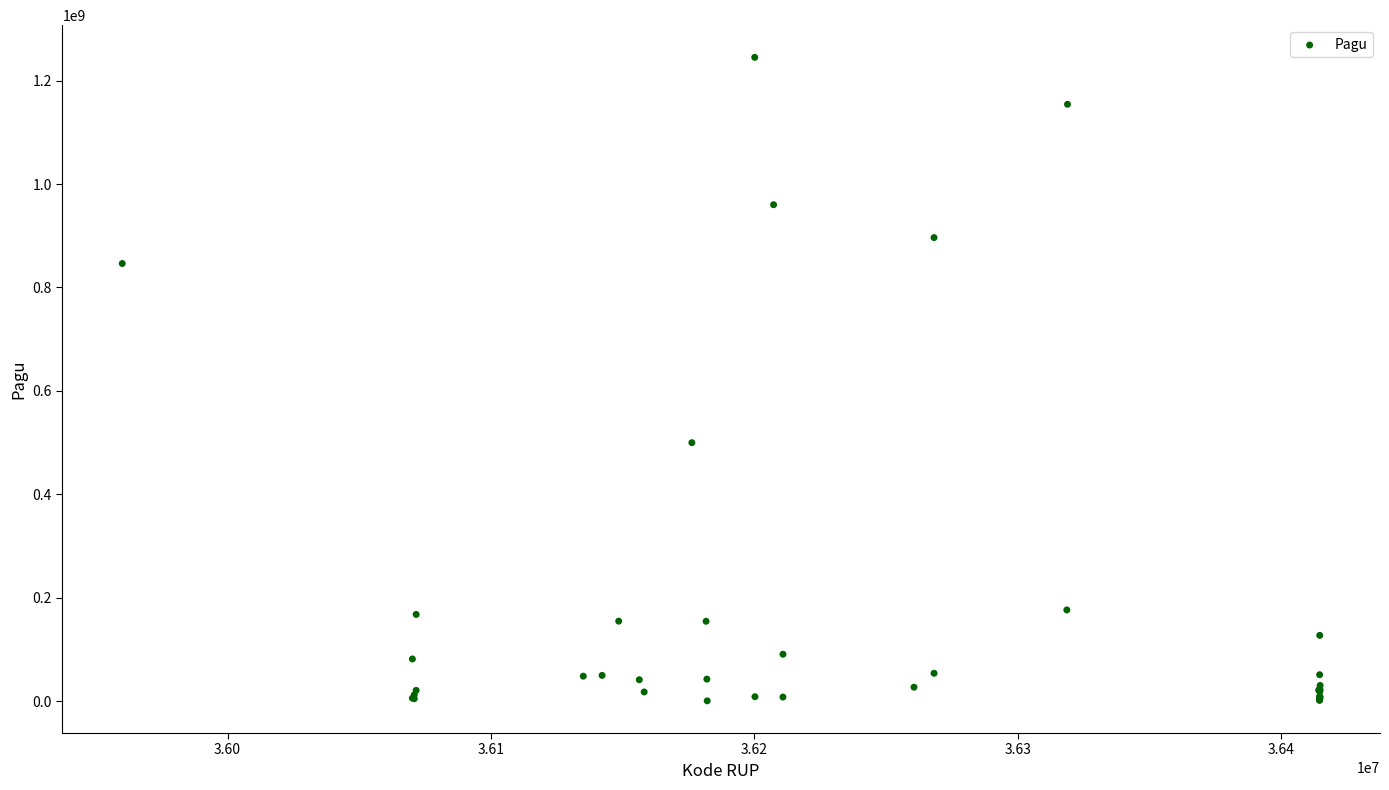

What Y value in the scatter plot is closest to 622840000?

499932000